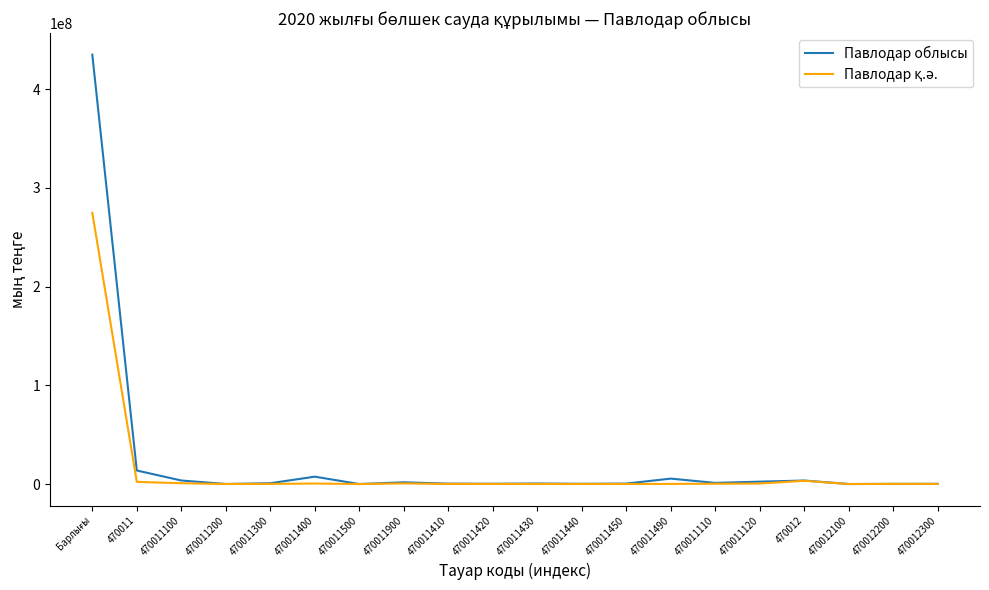

How many series are shown in this chart?

2